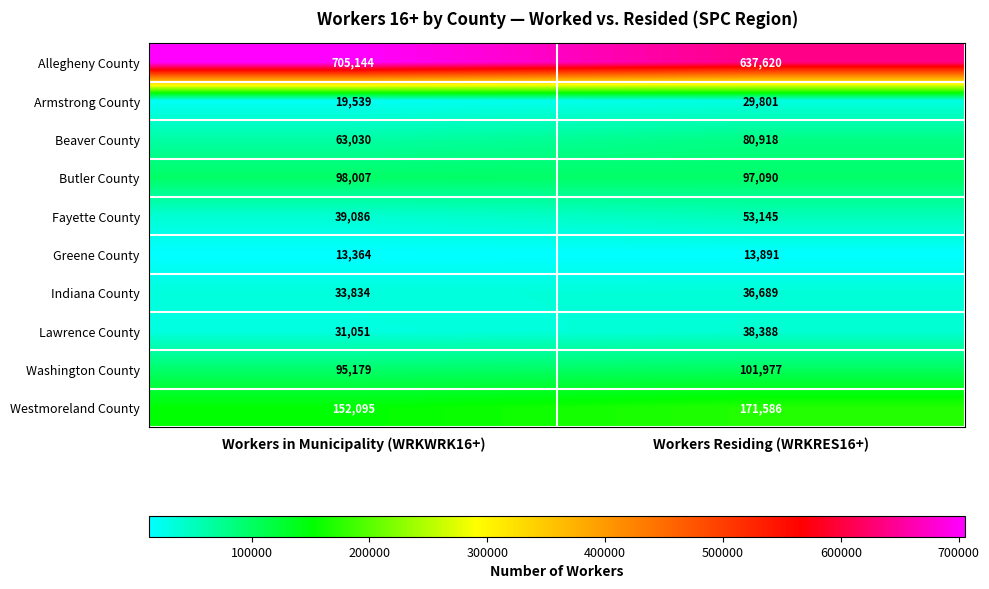

At Workers Residing (WRKRES16+), list the series in order from largest to smallest.

Allegheny County, Westmoreland County, Washington County, Butler County, Beaver County, Fayette County, Lawrence County, Indiana County, Armstrong County, Greene County